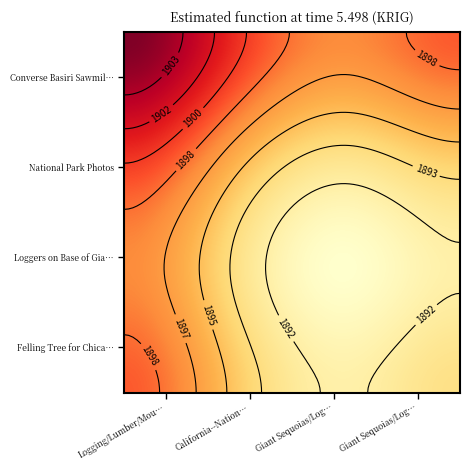

How many series are shown in this chart?

4